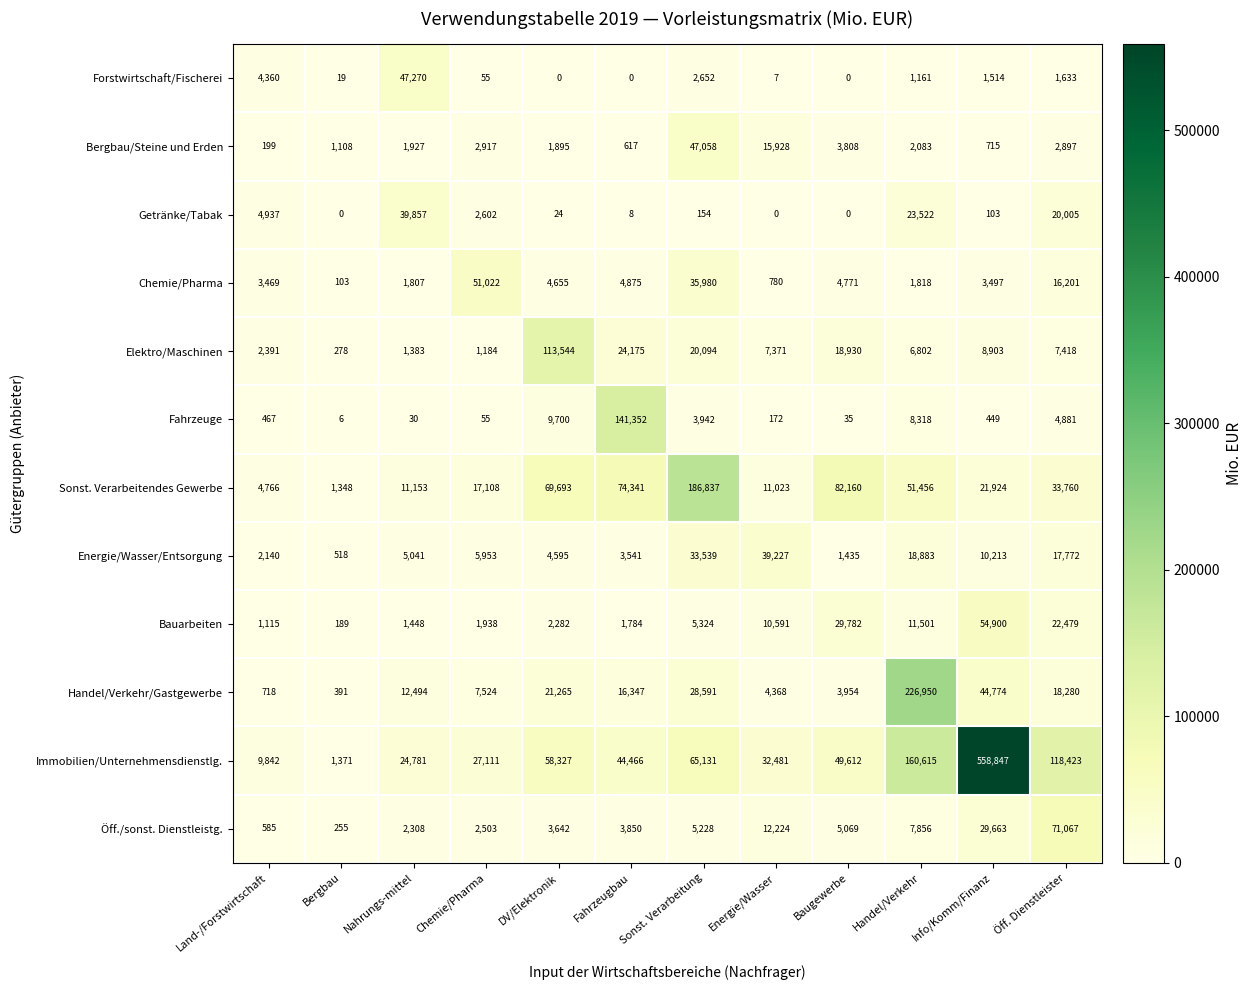

Which series has the widest spread of values?

Immobilien/Unternehmensdienstlg.